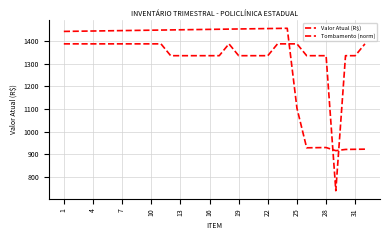

What is the average value of the Valor Atual (R$) series?

1343.4